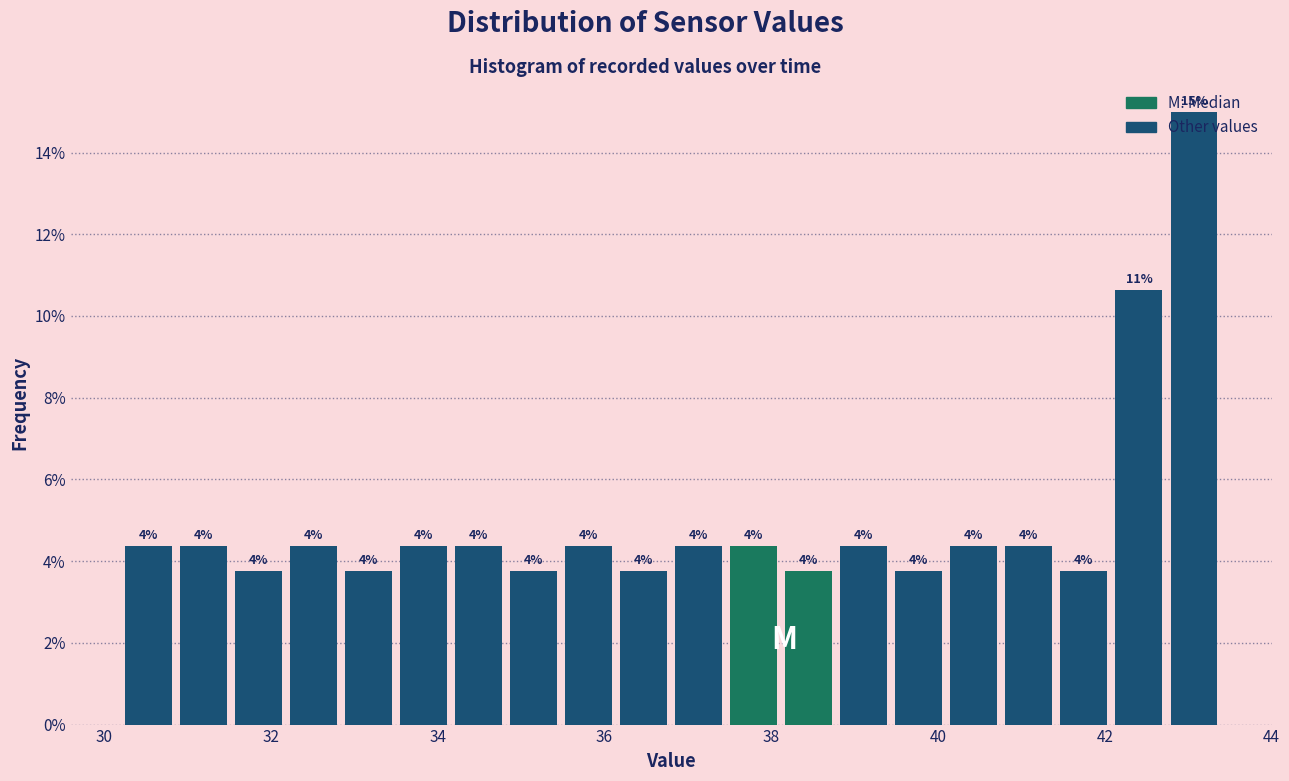

Read against the x-axis, roughly where is the centre of the tallest bar?

43.0